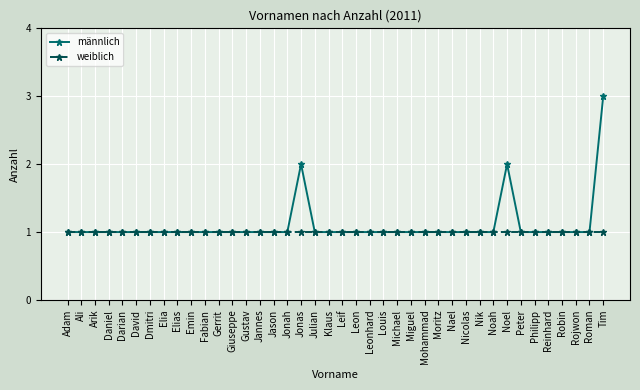

What position from the left is Giuseppe?

13